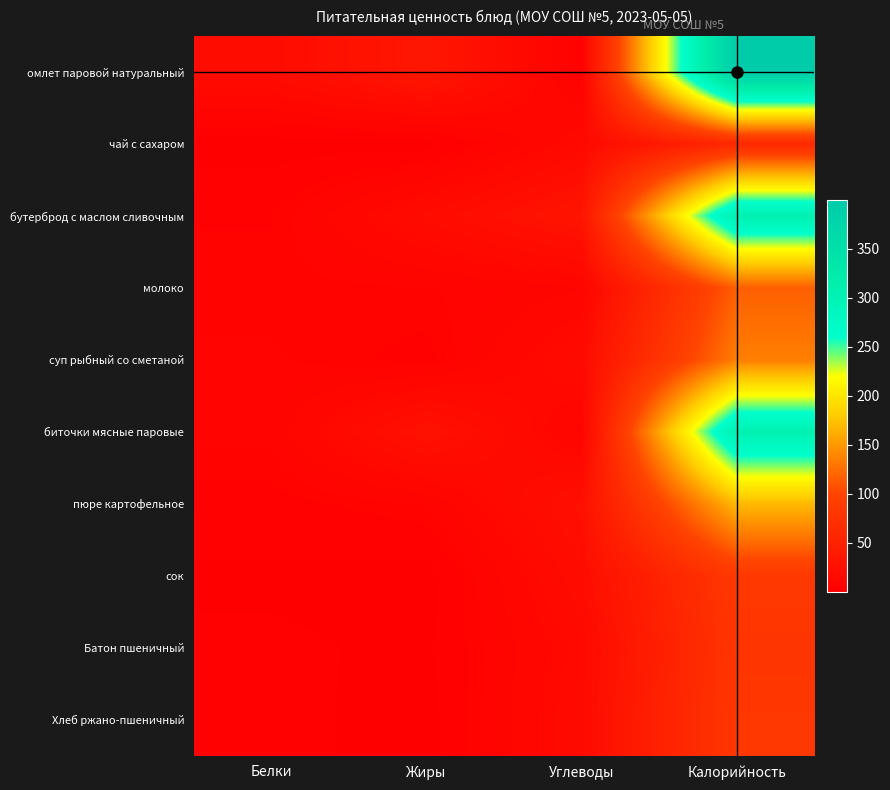

What is the smallest value displayed?

0.1